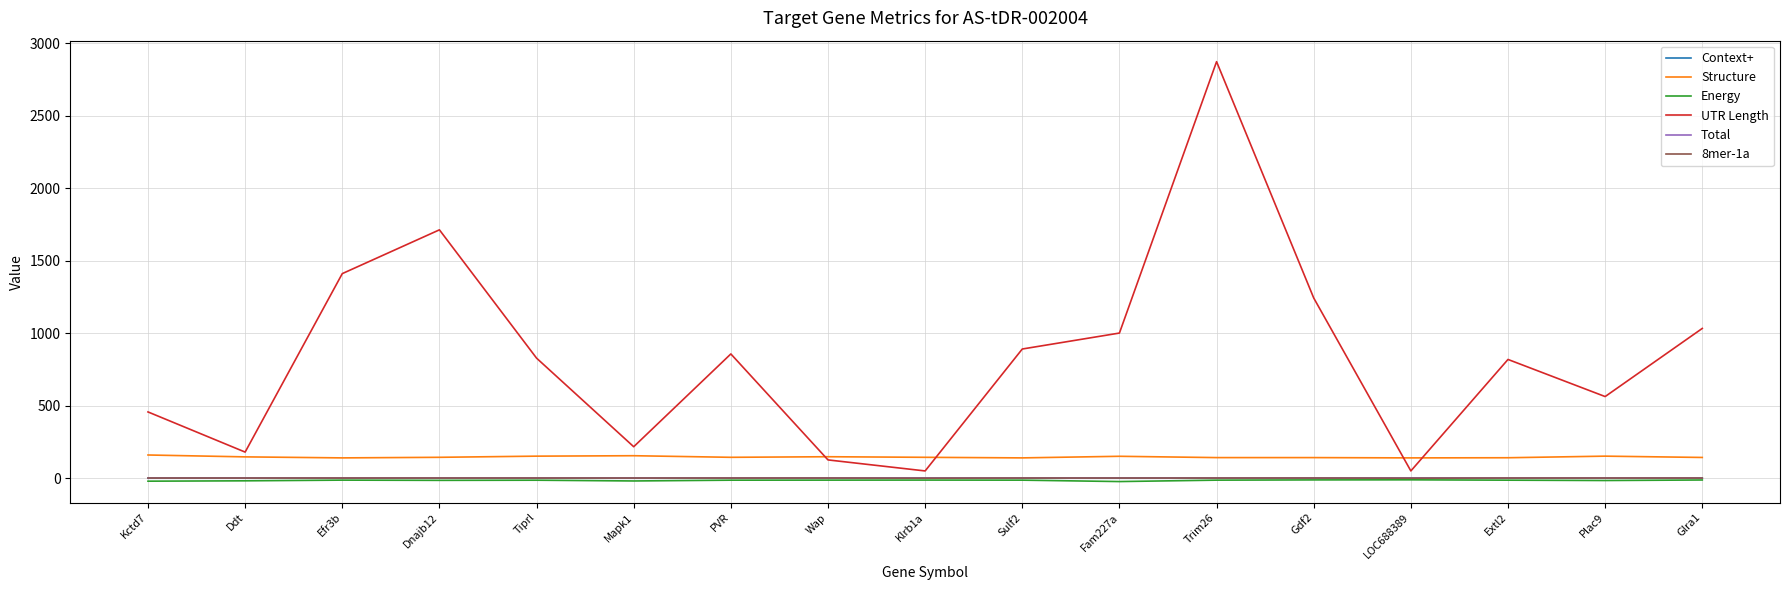

Which label corresponds to the largest value in the chart?

Trim26